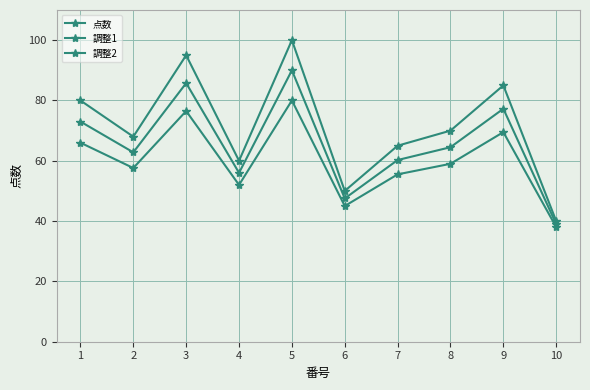

How many lines are shown in the chart?

3